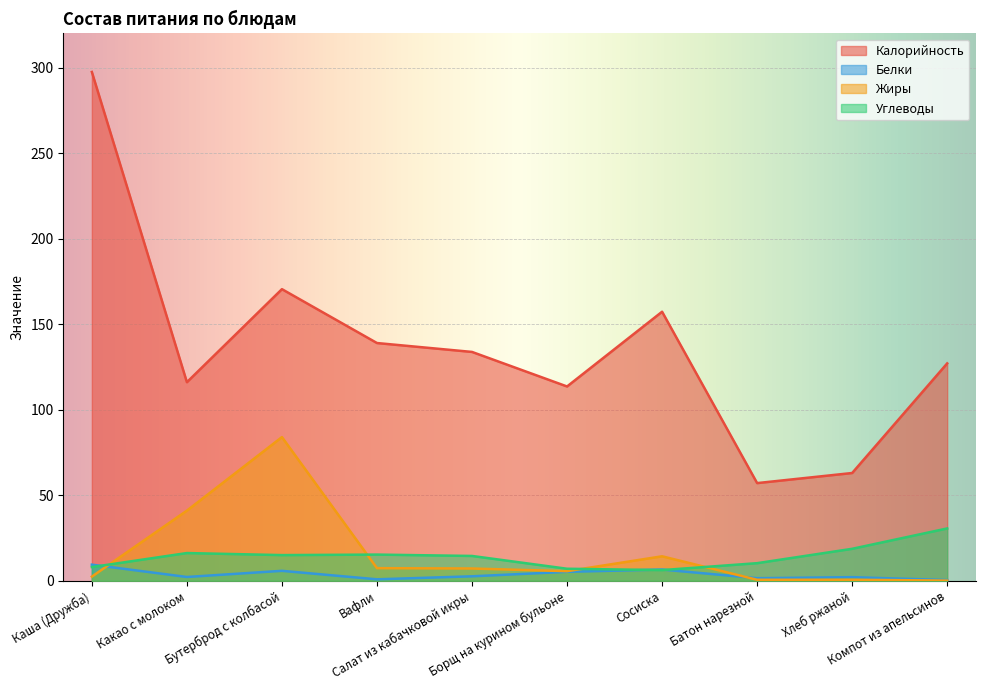

List the labels in order of Углеводы value, largest first.

Компот из апельсинов, Хлеб ржаной, Какао с молоком, Вафли, Бутерброд с колбасой, Салат из кабачковой икры, Батон нарезной, Каша (Дружба), Борщ на курином бульоне, Сосиска